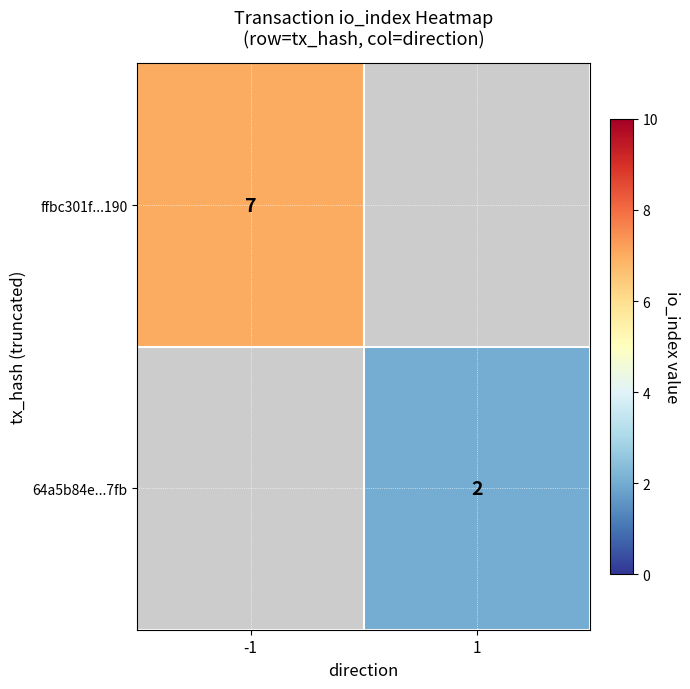

What is the smallest value displayed?

2.0